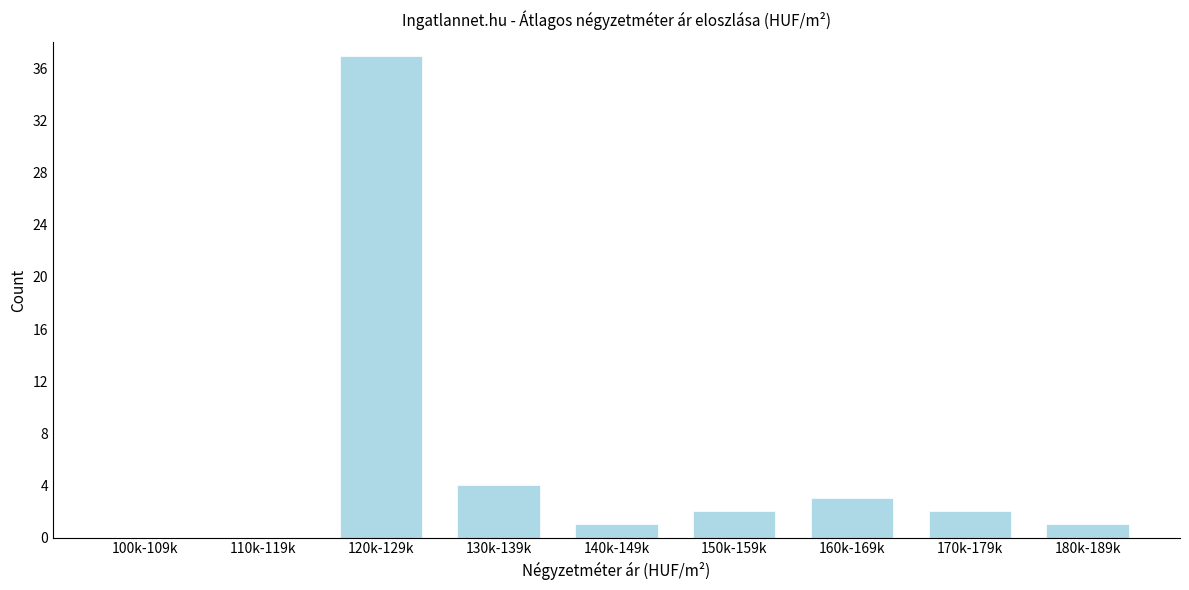

Reading left to right, extract all data points from this chart.

100k-109k=0	110k-119k=0	120k-129k=37	130k-139k=4	140k-149k=1	150k-159k=2	160k-169k=3	170k-179k=2	180k-189k=1